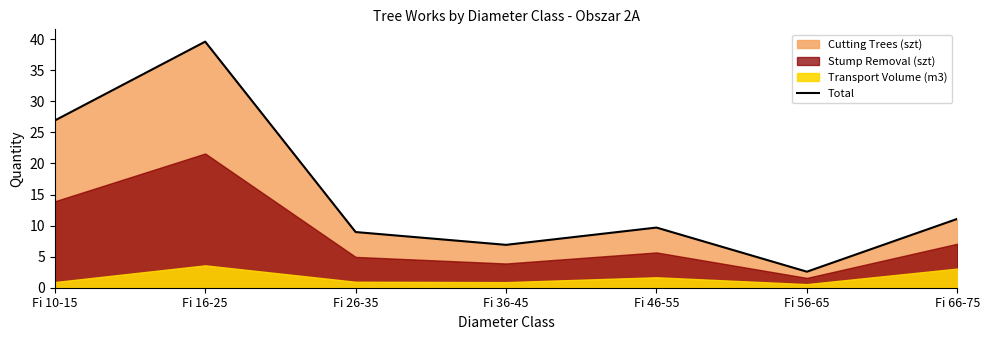

What is the maximum value shown in the chart?

39.6